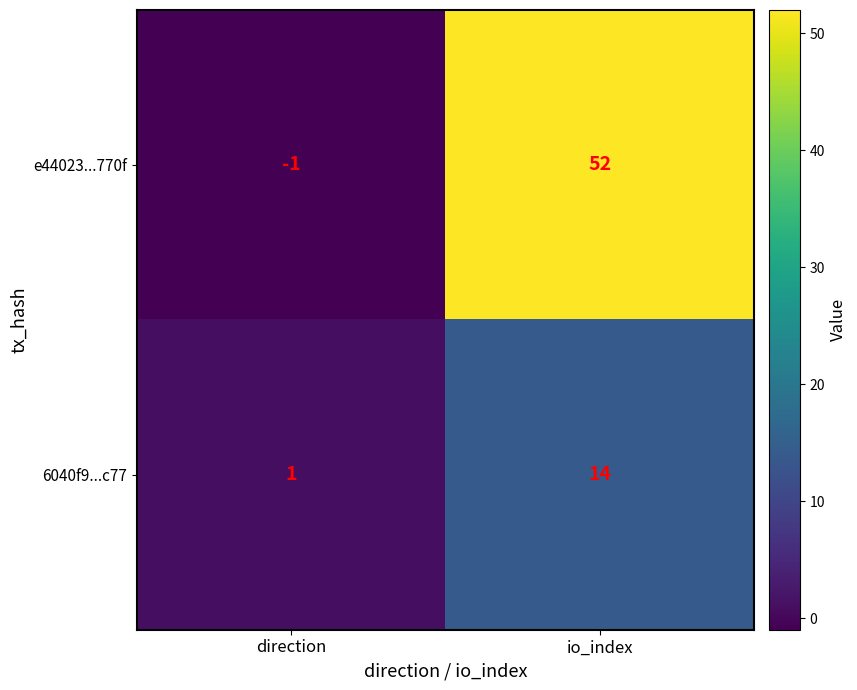

The e44023...770f series shows -1 at direction. True or false?

True